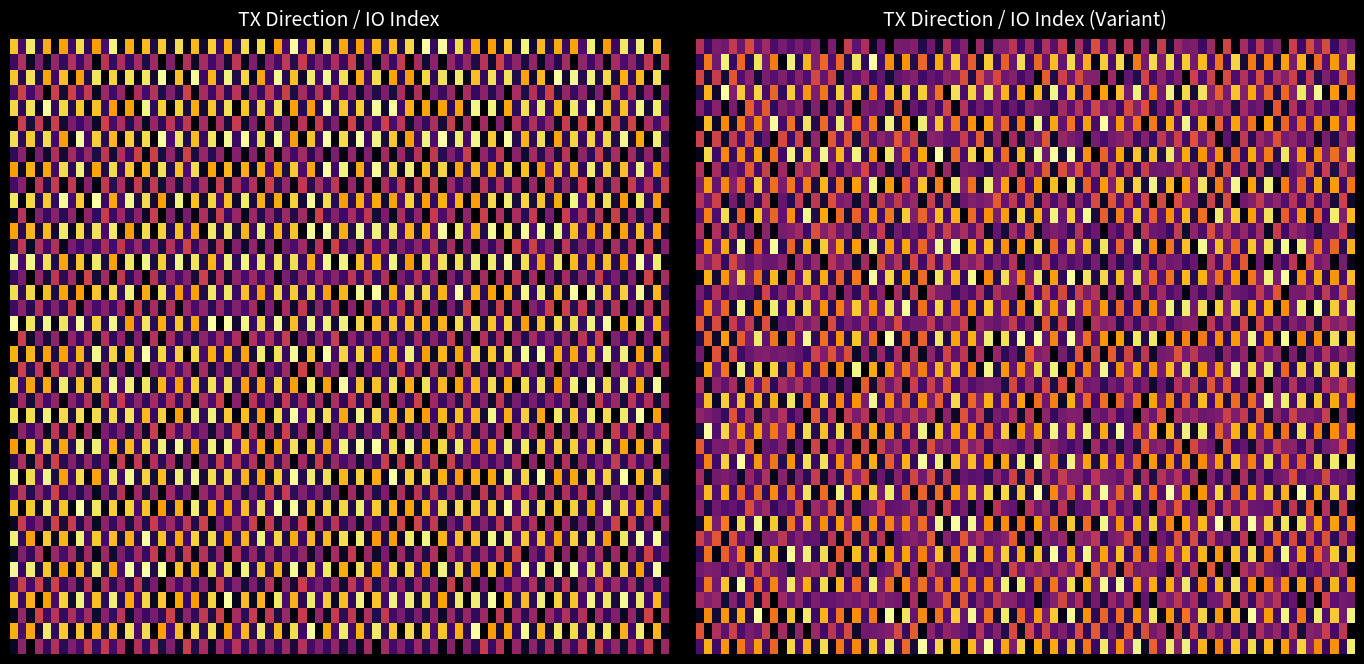

Is the value of f6ec3c5c34dc128053437fd49cc50db81f76208 at -1 greater than the value of 0d45861601687a202a8efcc9de08ebef527f8ed at 1?

No